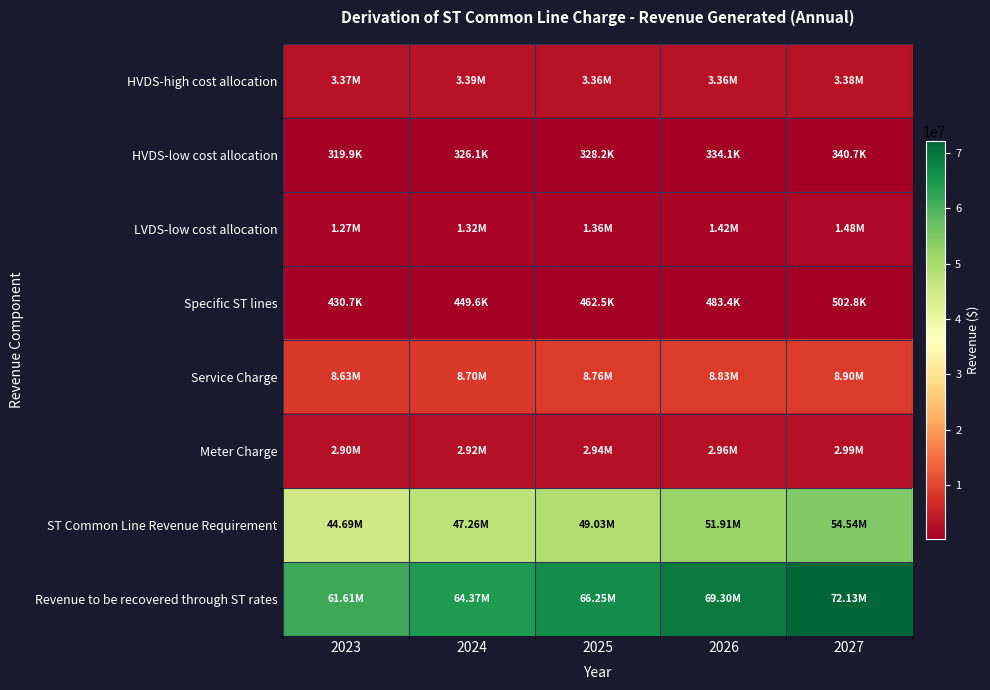

Reading left to right, list all the values displayed in this chart.

HVDS-high cost allocation: 2023=3374499.1	2024=3387115.0	2025=3361172.3	2026=3359759.0	2027=3378836.7
HVDS-low cost allocation: 2023=319935.0	2024=326063.8	2025=328224.9	2026=334096.3	2027=340735.7
LVDS-low cost allocation: 2023=1267228.6	2024=1322929.8	2025=1360926.5	2026=1422441.4	2027=1479514.9
Specific ST lines: 2023=430691.9	2024=449615.0	2025=462543.4	2026=483431.4	2027=502835.7
Service Charge: 2023=8631495.6	2024=8697891.7	2025=8764287.8	2026=8830684.0	2027=8897080.1
Meter Charge: 2023=2896220.2	2024=2918627.9	2025=2940907.5	2026=2963187.1	2027=2985466.7
ST Common Line Revenue Requirement: 2023=44691734.9	2024=47263043.9	2025=49028673.9	2026=51910777.1	2027=54540897.8
Revenue to be recovered through ST rates: 2023=61611805.2	2024=64365287.0	2025=66246736.2	2026=69304376.3	2027=72125367.6